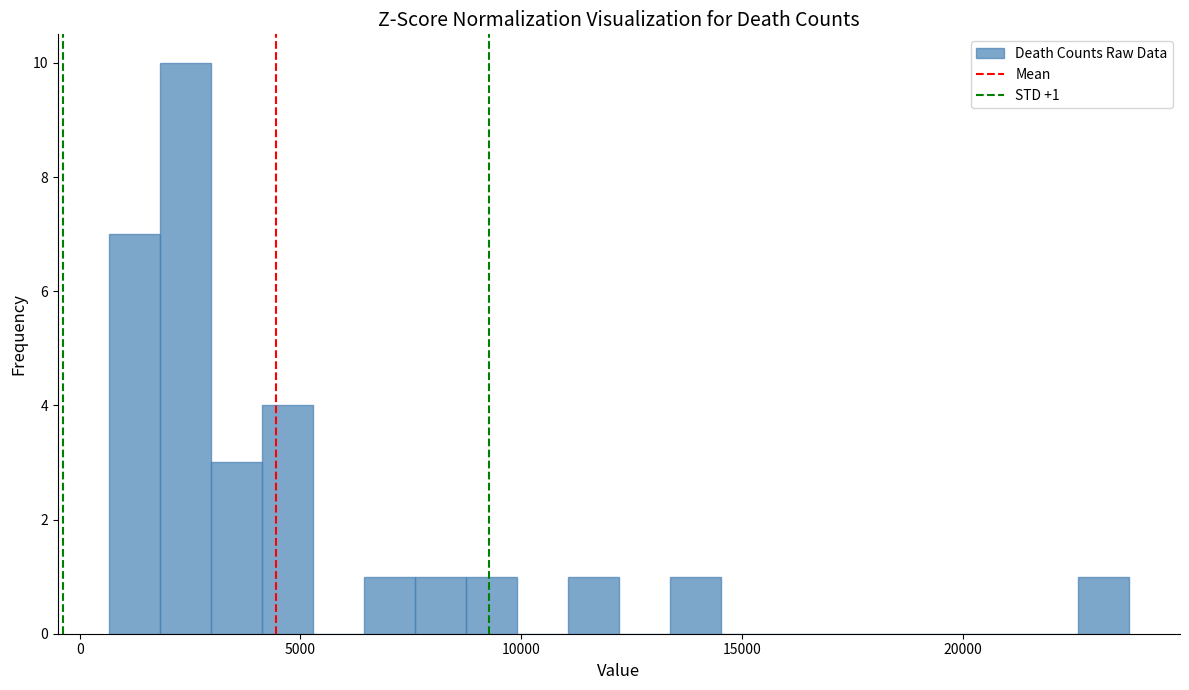

Around what value on the x-axis is the tallest bar? Give the approximate position of its centre, as read against the axis.

2500